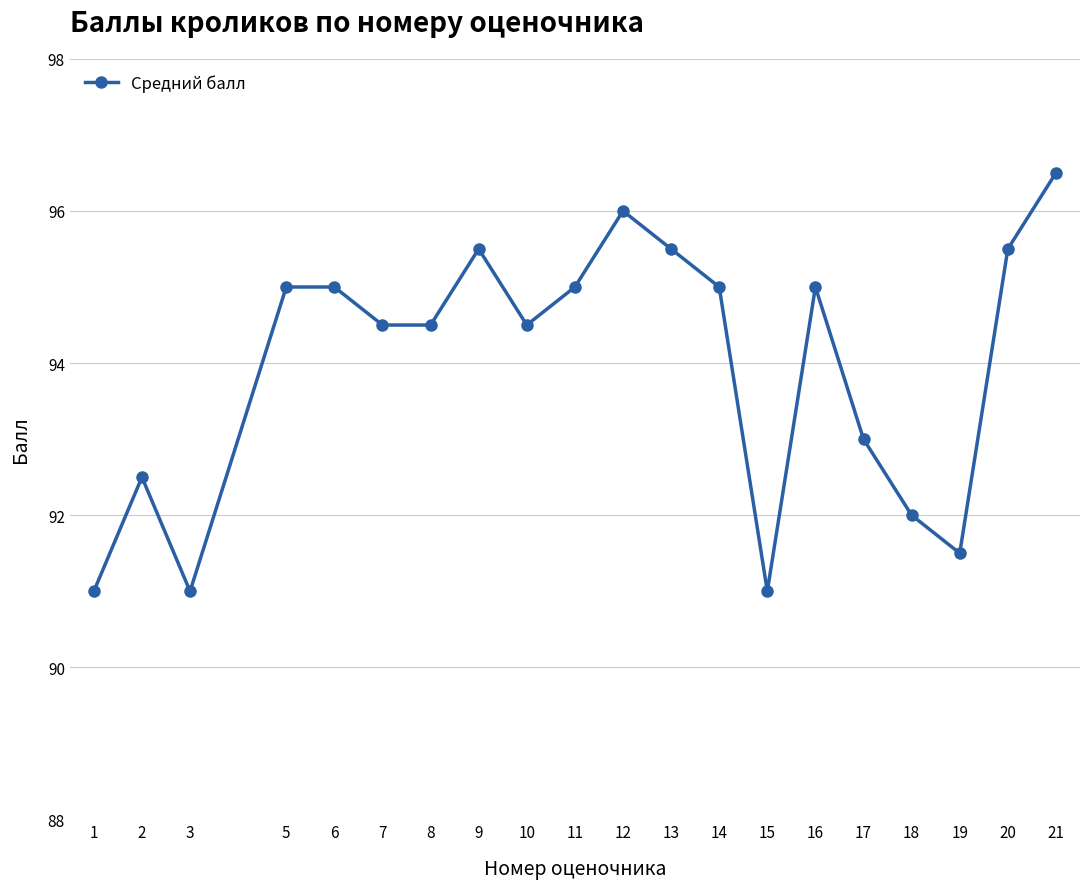

Reading left to right, list all the values displayed in this chart.

91.0	92.5	91.0	95.0	95.0	94.5	94.5	95.5	94.5	95.0	96.0	95.5	95.0	91.0	95.0	93.0	92.0	91.5	95.5	96.5